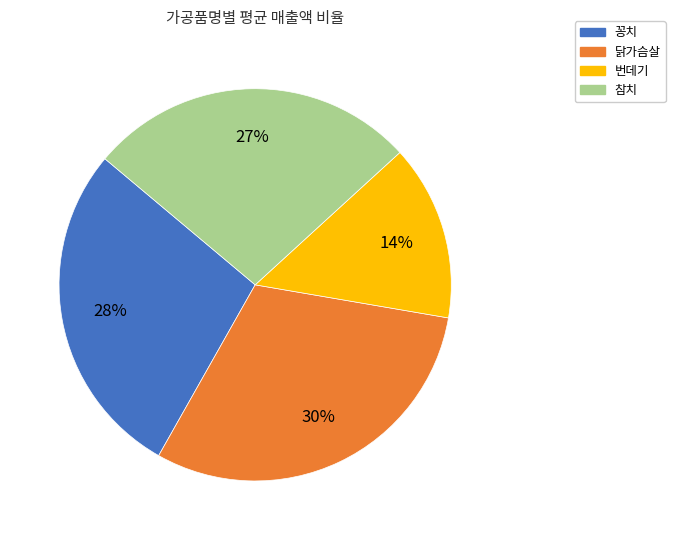

Which category has the smallest portion of the pie?

번데기